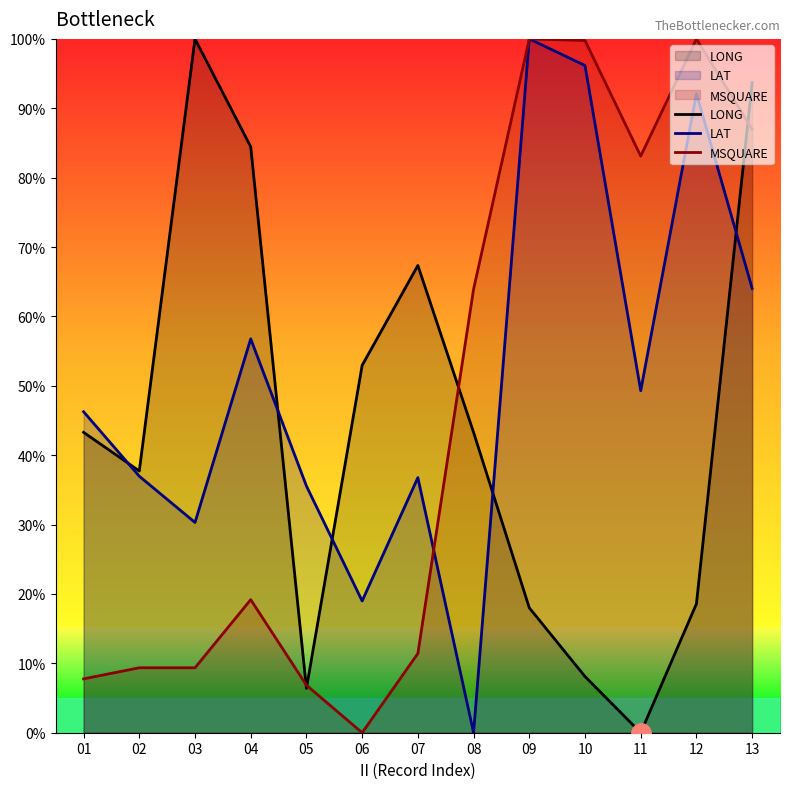

Which has a higher value, 03 or 01?

03